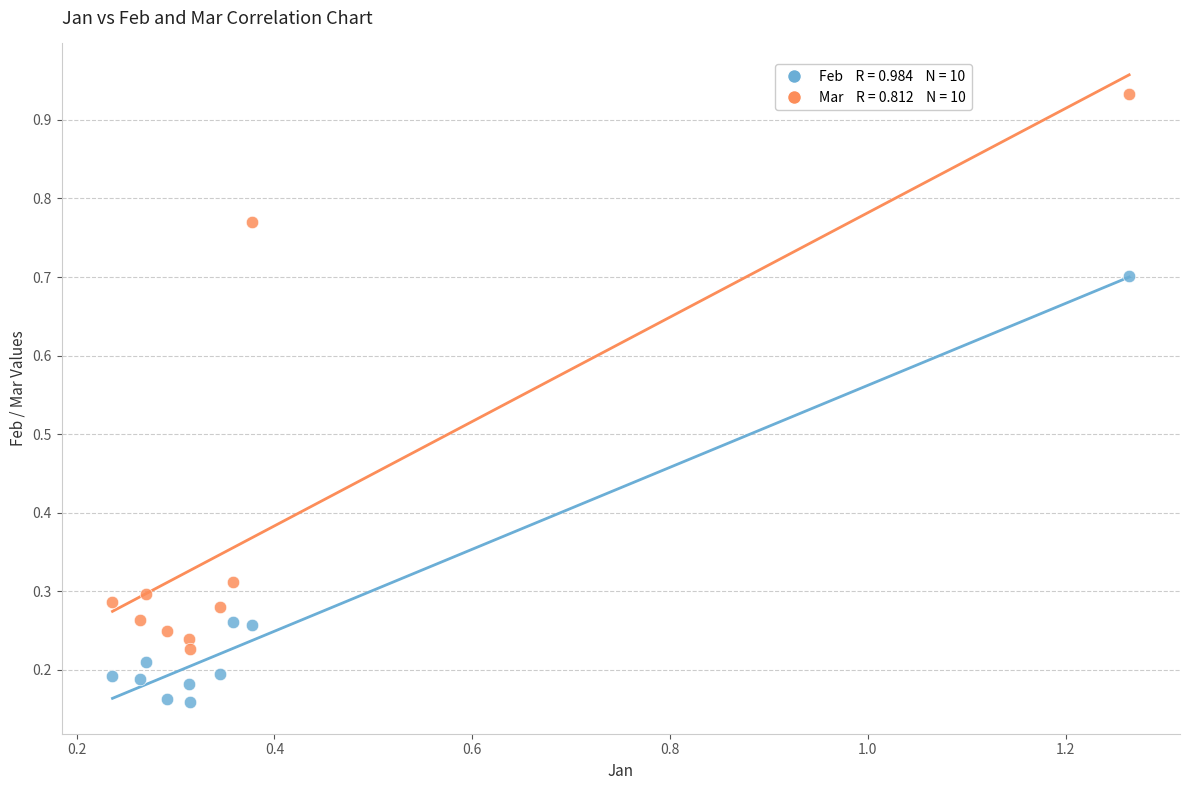

How many data points are displayed?

20